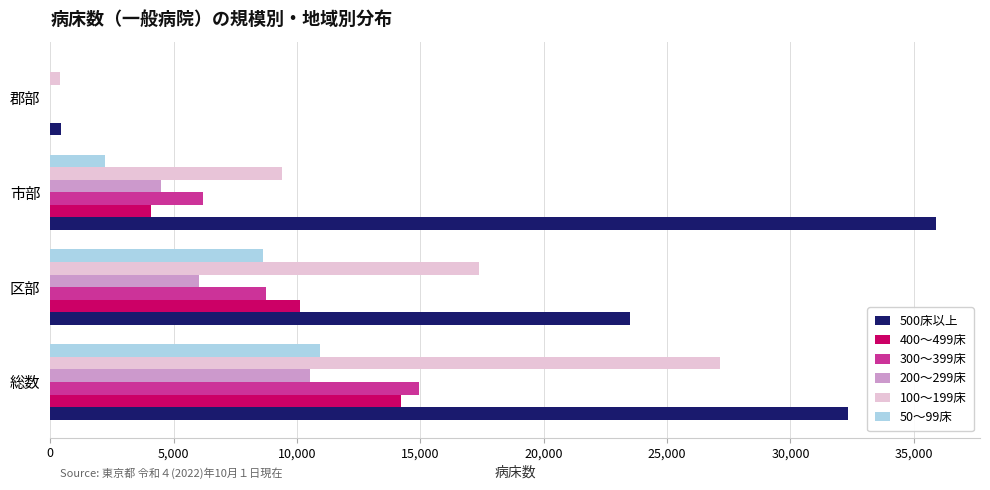

How many distinct data groups are displayed?

6